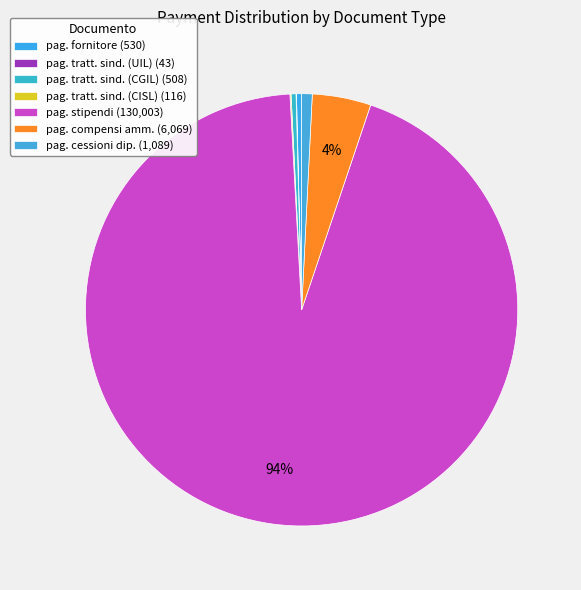

Count the number of slices in the pie.

7